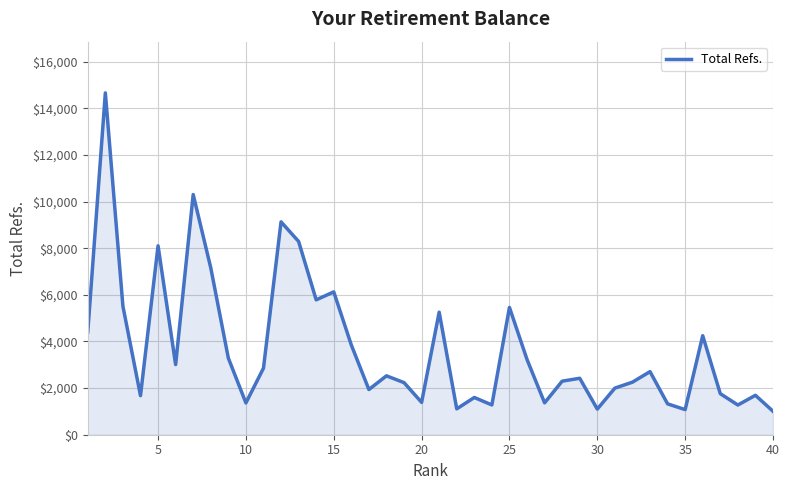

What is the difference between the maximum and minimum values?

13653